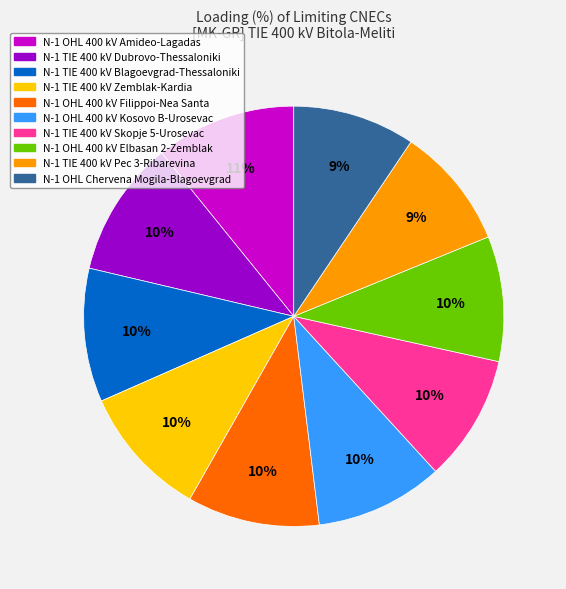

To the nearest percent, what is the combined percentage of N-1 TIE 400 kV Skopje 5-Urosevac and N-1 OHL 400 kV Filippoi-Nea Santa?

20%